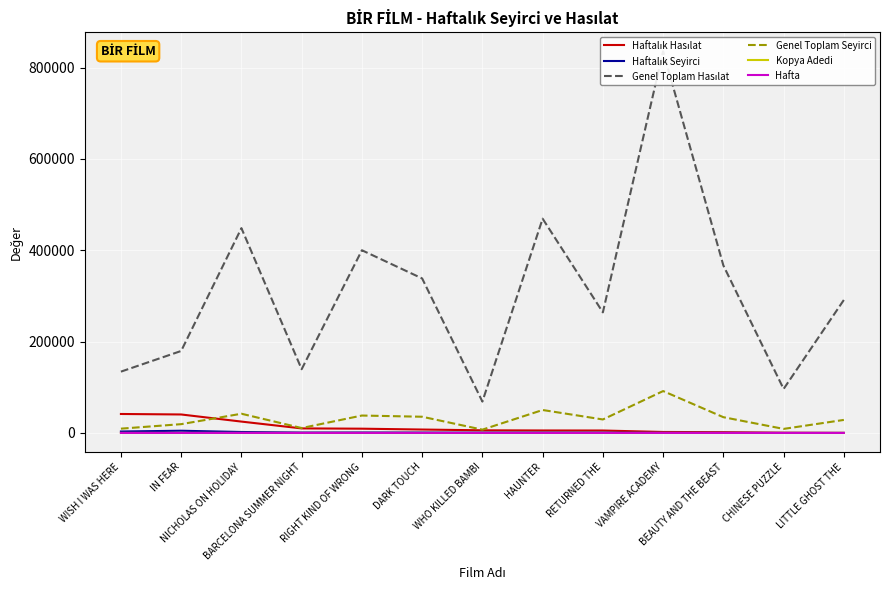

Reading left to right, extract all data points from this chart.

Haftalık Hasılat: 41511.8	40436.0	24854.5	9913.1	9304.0	7448.1	5741.0	5398.5	5298.4	2118.0	1635.5	384.0	19.5
Haftalık Seyirci: 3126.0	4805.0	2047.0	899.0	999.0	880.0	700.0	720.0	672.0	317.0	184.0	48.0	3.0
Genel Toplam Hasılat: 134241.4	179542.3	448526.0	139534.2	400107.3	338336.9	68658.3	469212.4	264062.9	835996.6	366811.9	96306.2	291233.0
Genel Toplam Seyirci: 9373.0	19227.0	42054.0	10719.0	38102.0	35460.0	7195.0	50223.0	29486.0	91699.0	34482.0	8836.0	28502.0
Kopya Adedi: 9.0	23.0	35.0	20.0	22.0	30.0	32.0	26.0	22.0	76.0	39.0	7.0	27.0
Hafta: 2.0	3.0	5.0	4.0	10.0	12.0	6.0	18.0	14.0	26.0	20.0	15.0	17.0